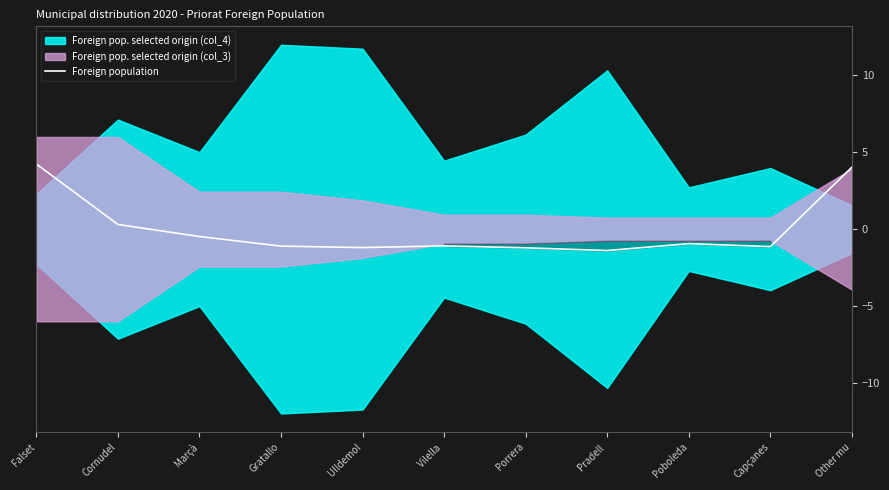

Reading left to right, what are all the values shown in this chart?

Falset=4.2	Cornudel=0.3	Marçà=-0.5	Gratallo=-1.1	Ulldemol=-1.2	Vilella =-1.1	Porrera=-1.2	Pradell =-1.4	Poboleda=-0.9	Capçanes=-1.1	Other mu=4.0